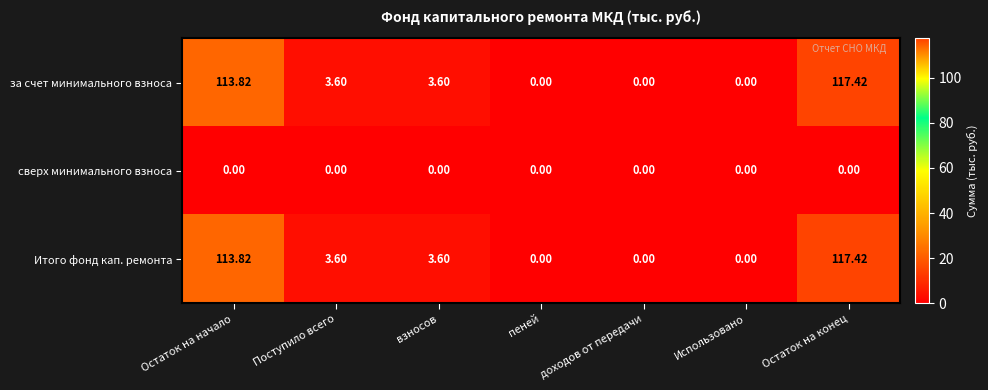

Count the number of data series in this chart.

3